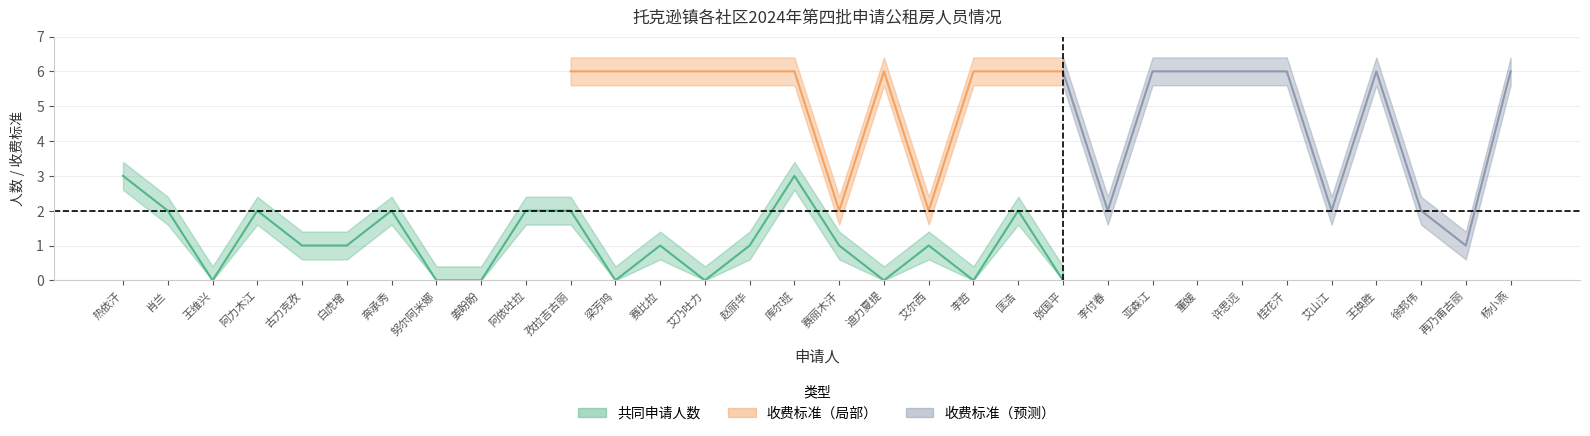

Is it true that 共同申请人数 equals 1 at 赛比拉?

True